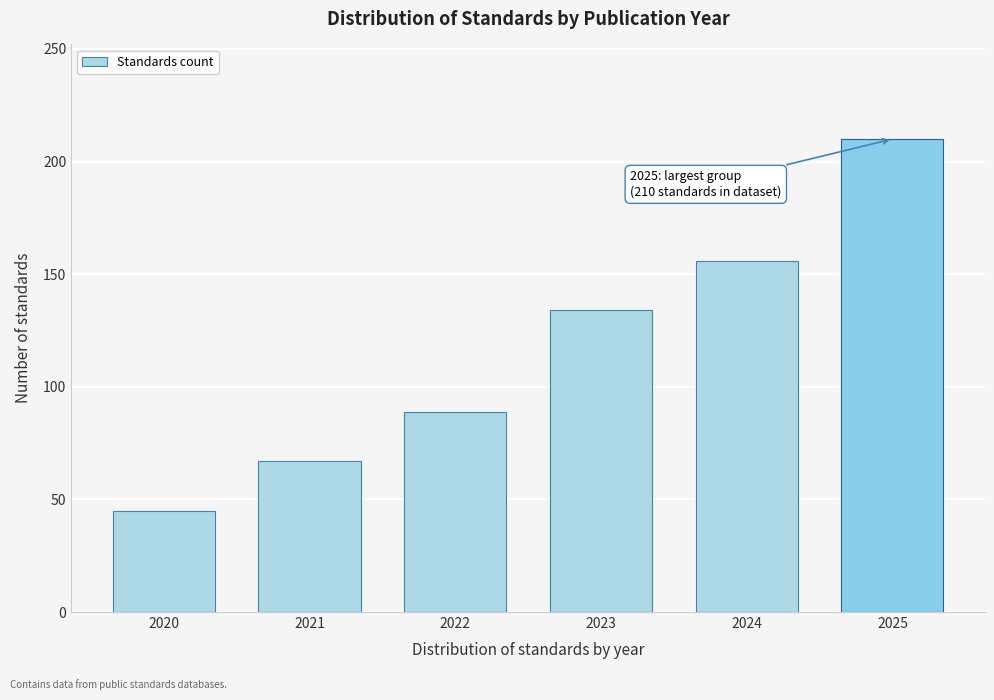

Reading left to right, what are all the values shown in this chart?

2020=45	2021=67	2022=89	2023=134	2024=156	2025=210